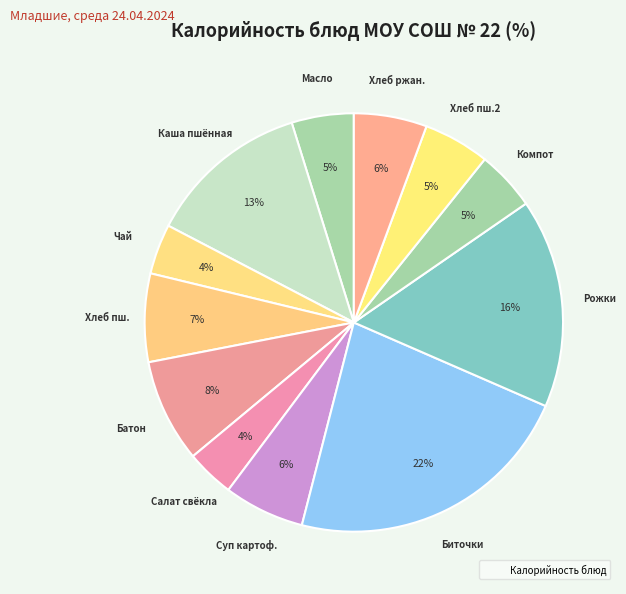

Count the number of slices in the pie.

12